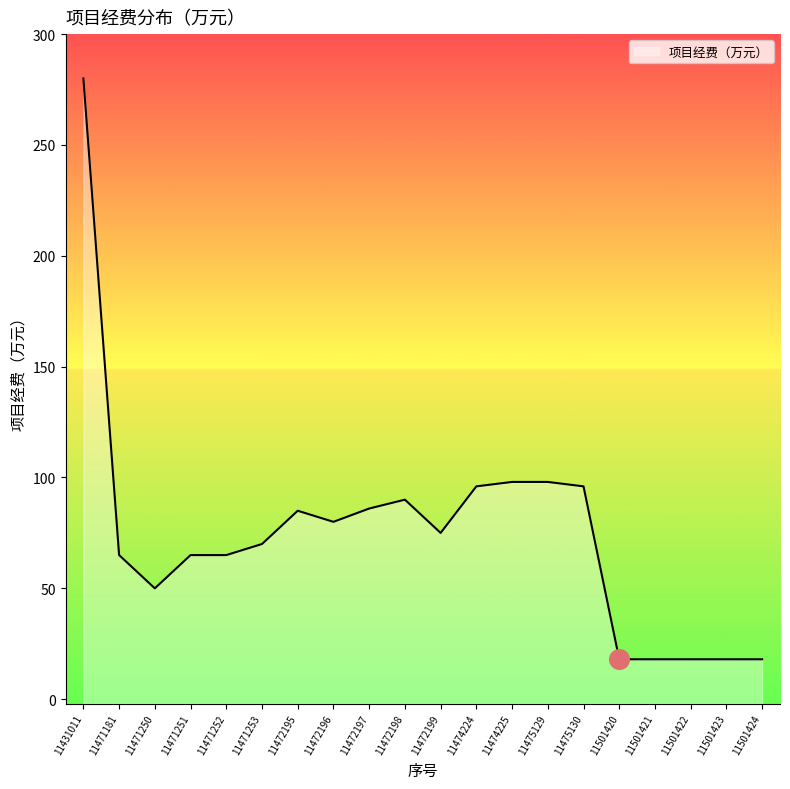

Which has a higher value, 11471250 or 11472196?

11472196